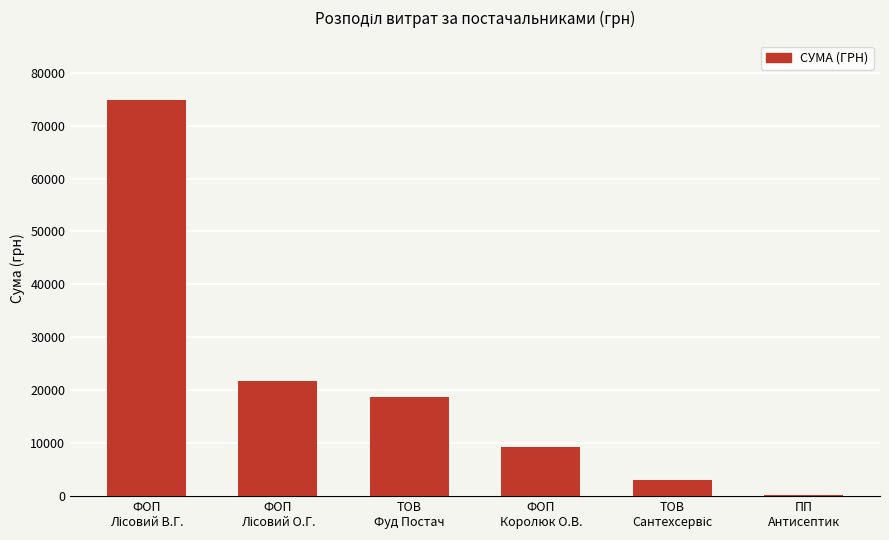

What is the sum of all values?

127686.4